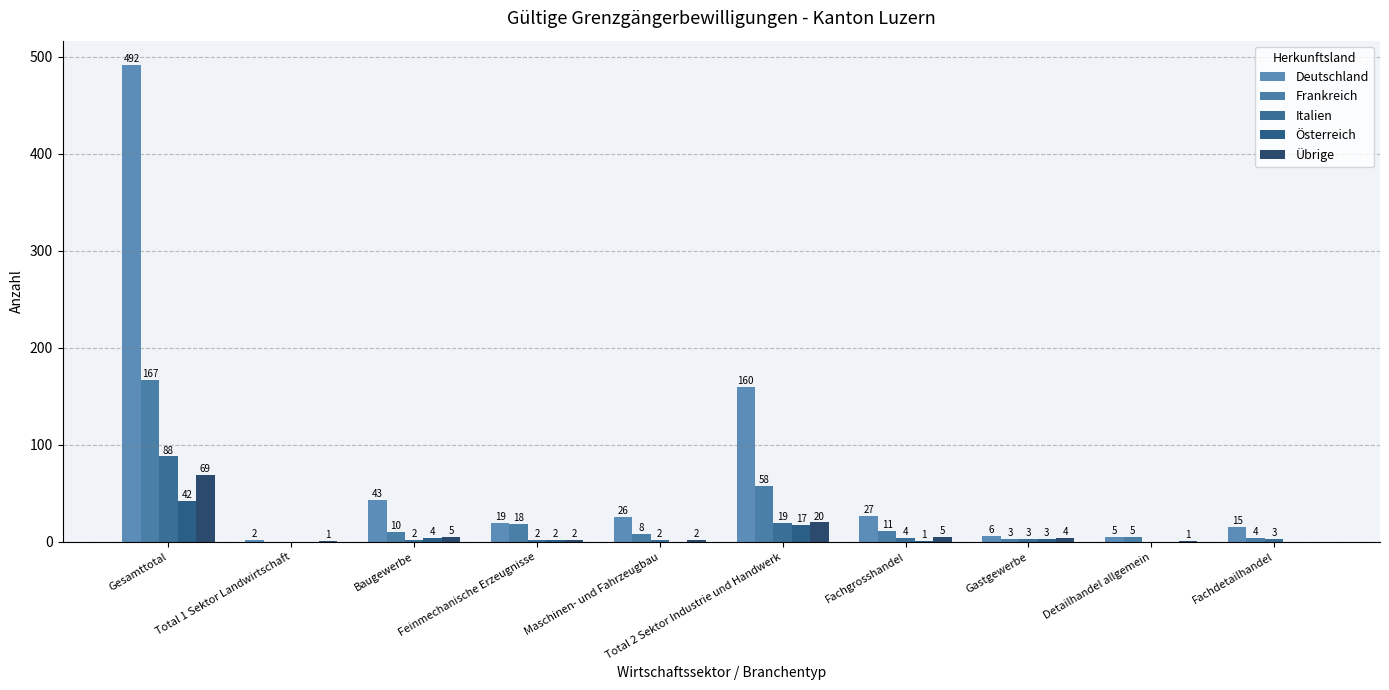

Reading right to left, transcribe all the data shown in this chart.

Deutschland: Fachdetailhandel=15	Detailhandel allgemein=5	Gastgewerbe=6	Fachgrosshandel=27	Total 2 Sektor Industrie und Handwerk=160	Maschinen- und Fahrzeugbau=26	Feinmechanische Erzeugnisse=19	Baugewerbe=43	Total 1 Sektor Landwirtschaft=2	Gesamttotal=492
Frankreich: Fachdetailhandel=4	Detailhandel allgemein=5	Gastgewerbe=3	Fachgrosshandel=11	Total 2 Sektor Industrie und Handwerk=58	Maschinen- und Fahrzeugbau=8	Feinmechanische Erzeugnisse=18	Baugewerbe=10	Total 1 Sektor Landwirtschaft=0	Gesamttotal=167
Italien: Fachdetailhandel=3	Detailhandel allgemein=0	Gastgewerbe=3	Fachgrosshandel=4	Total 2 Sektor Industrie und Handwerk=19	Maschinen- und Fahrzeugbau=2	Feinmechanische Erzeugnisse=2	Baugewerbe=2	Total 1 Sektor Landwirtschaft=0	Gesamttotal=88
Österreich: Fachdetailhandel=0	Detailhandel allgemein=0	Gastgewerbe=3	Fachgrosshandel=1	Total 2 Sektor Industrie und Handwerk=17	Maschinen- und Fahrzeugbau=0	Feinmechanische Erzeugnisse=2	Baugewerbe=4	Total 1 Sektor Landwirtschaft=0	Gesamttotal=42
Übrige: Fachdetailhandel=0	Detailhandel allgemein=1	Gastgewerbe=4	Fachgrosshandel=5	Total 2 Sektor Industrie und Handwerk=20	Maschinen- und Fahrzeugbau=2	Feinmechanische Erzeugnisse=2	Baugewerbe=5	Total 1 Sektor Landwirtschaft=1	Gesamttotal=69